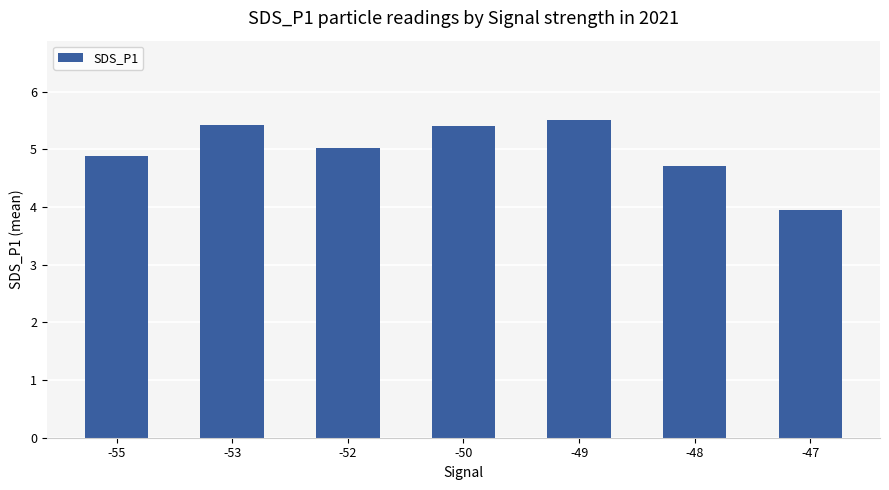

What is the value of the 2nd bar from the left?

5.4